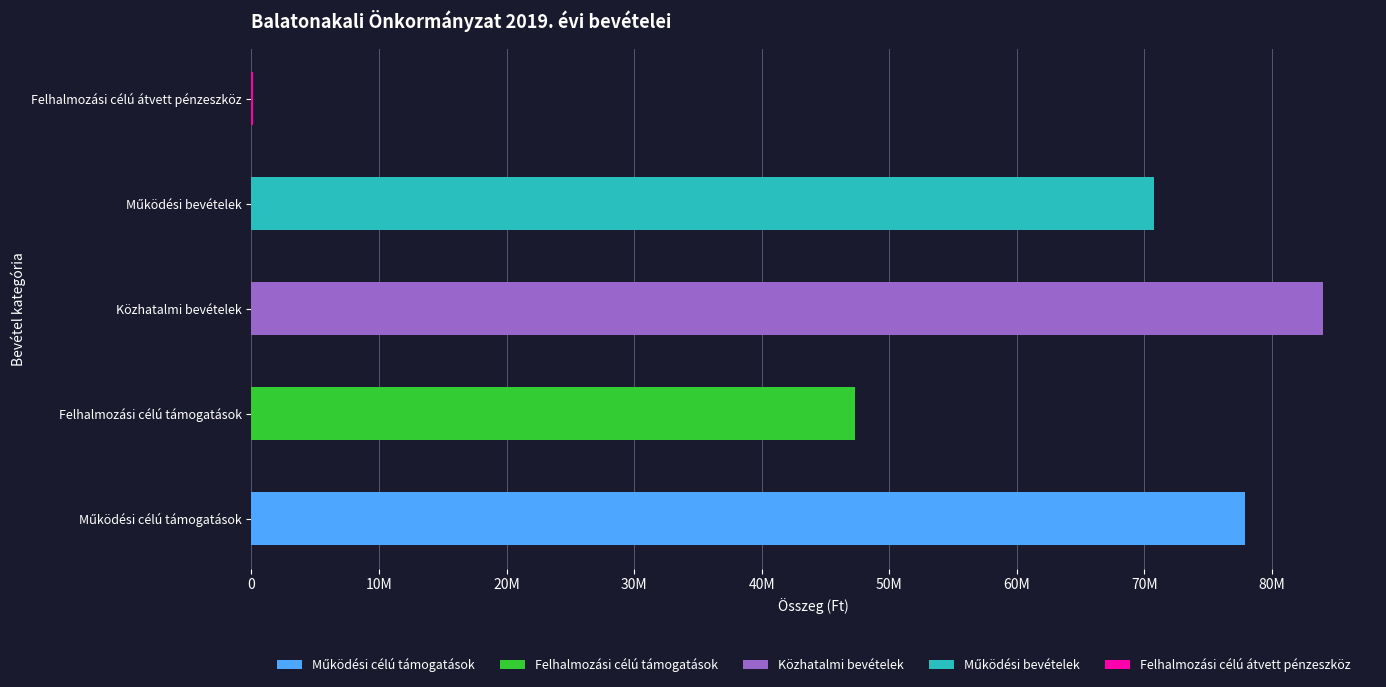

Are the bars grouped side by side (vs. stacked)?

Yes